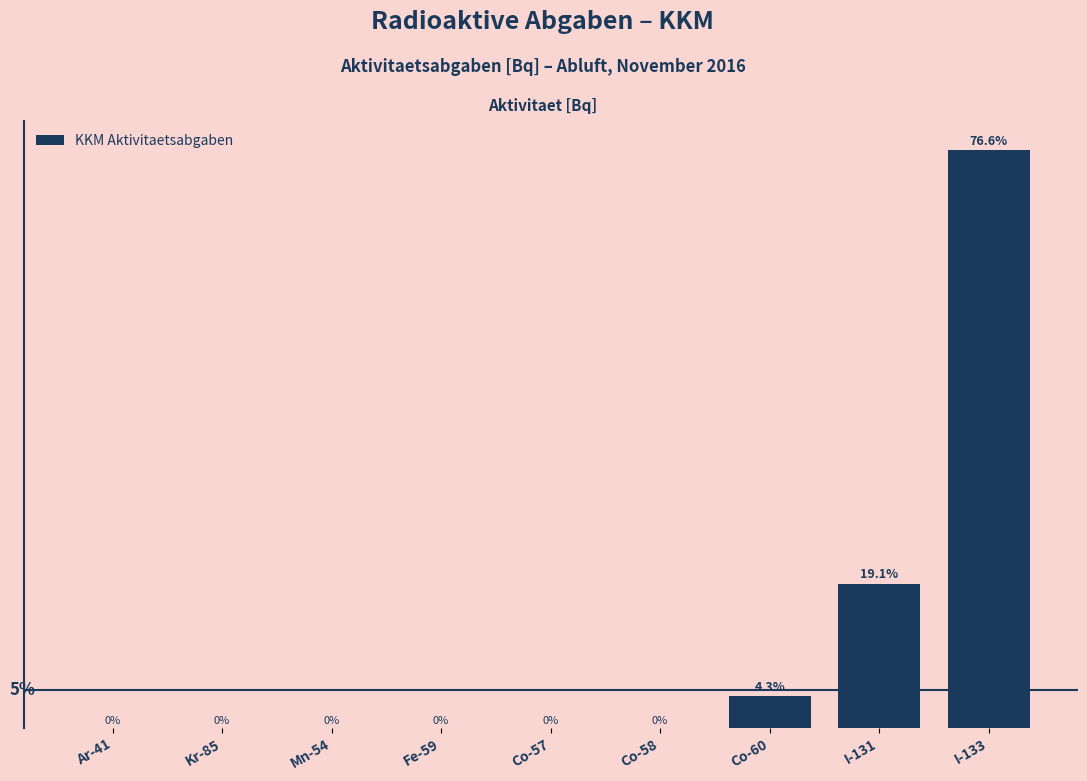

Which category has the highest value across all series?

I-133